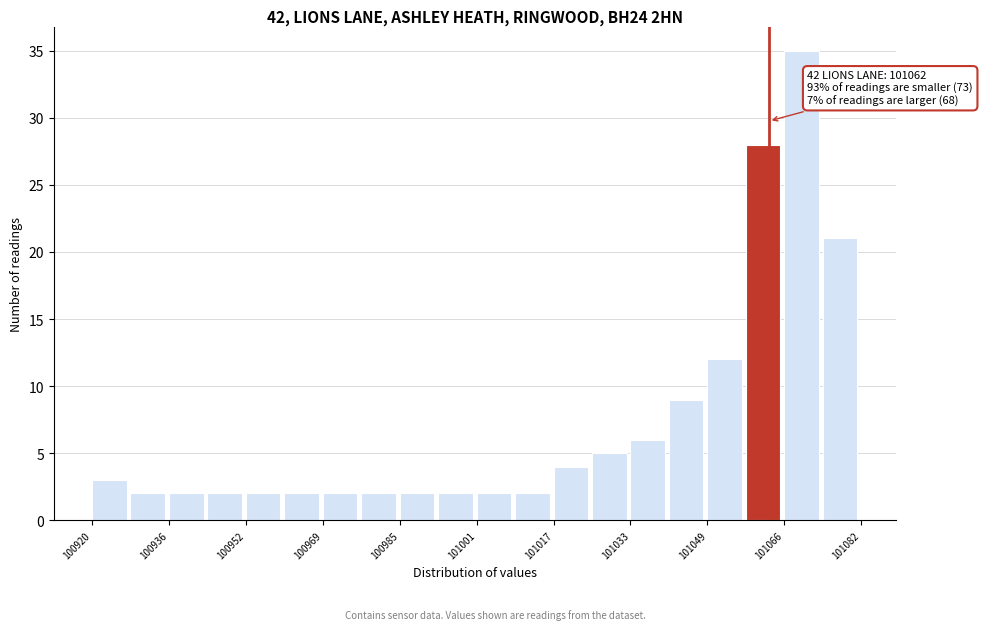

Which range on the x-axis has the tallest bar?

101066 to 101074